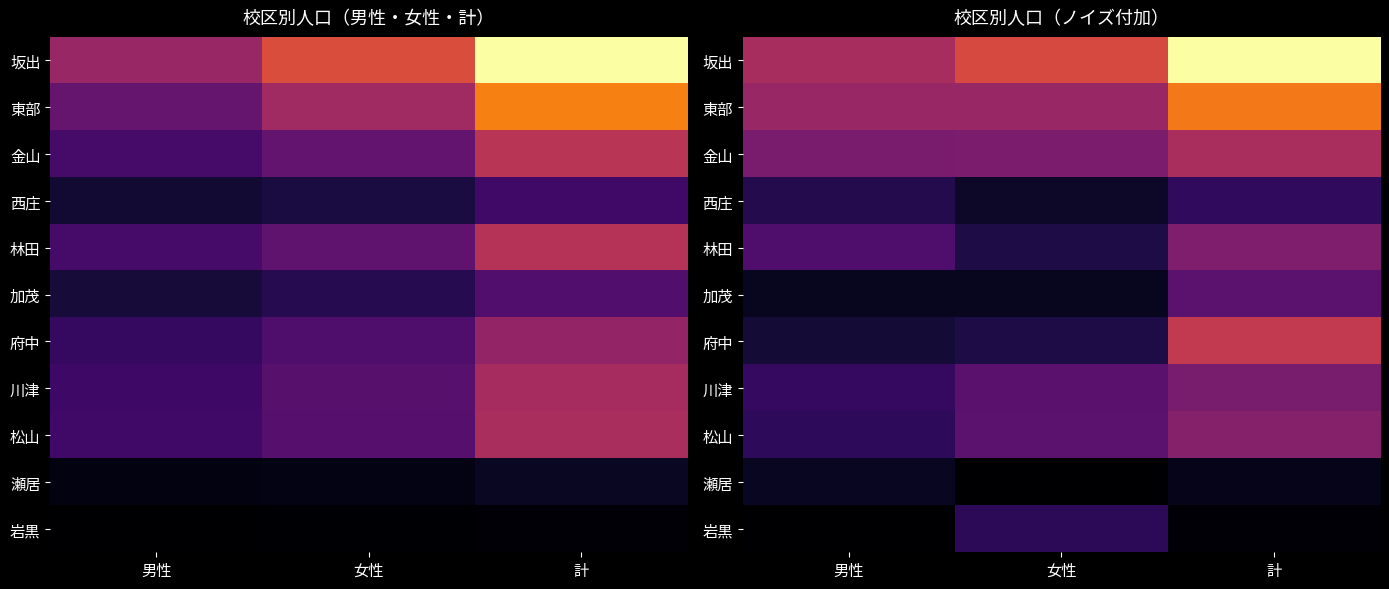

List the labels in order of 加茂 value, largest first.

計, 男性, 女性